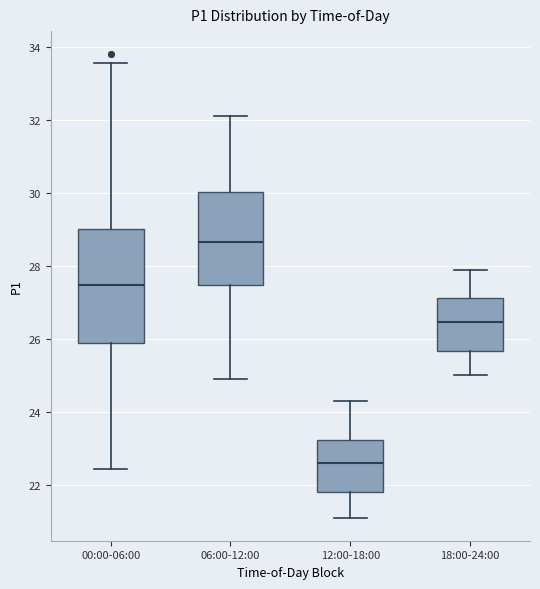

Which box has the lowest median line?

12:00-18:00